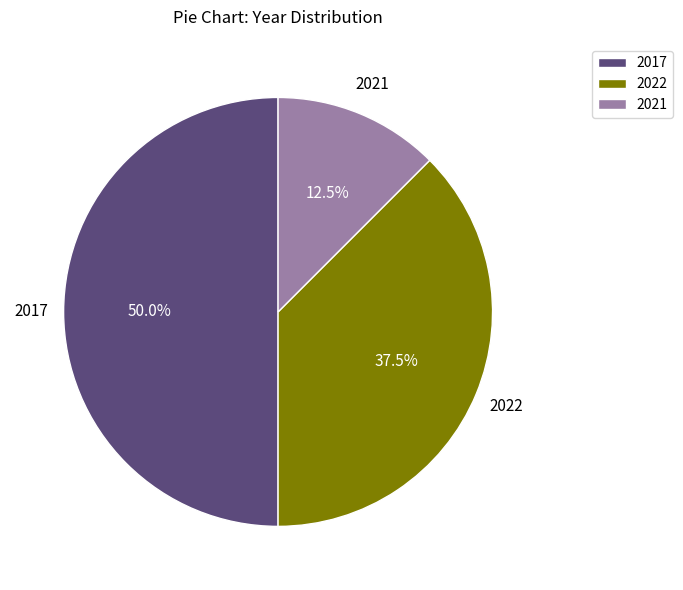

Is 2021 the majority of the pie?

No